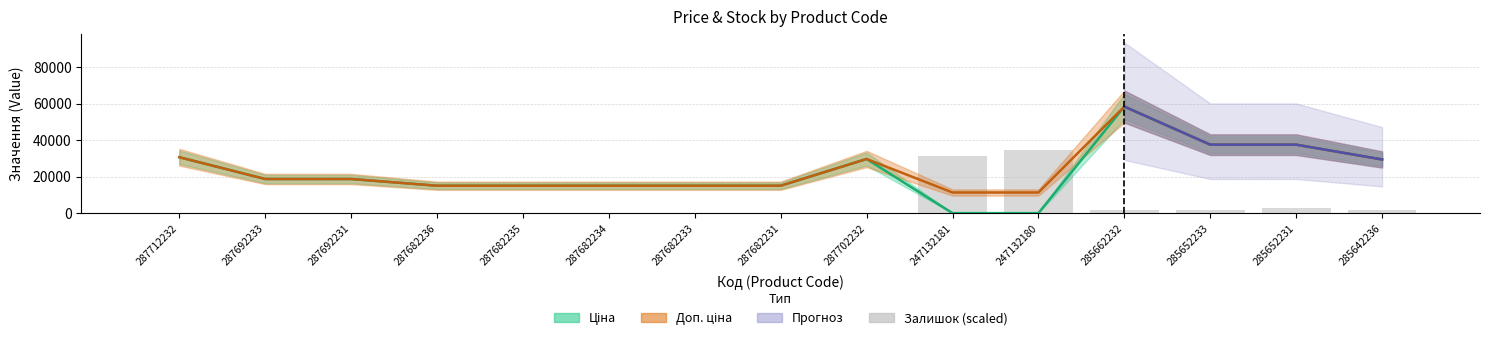

What is the difference between the second highest and minimum values?

31321.4